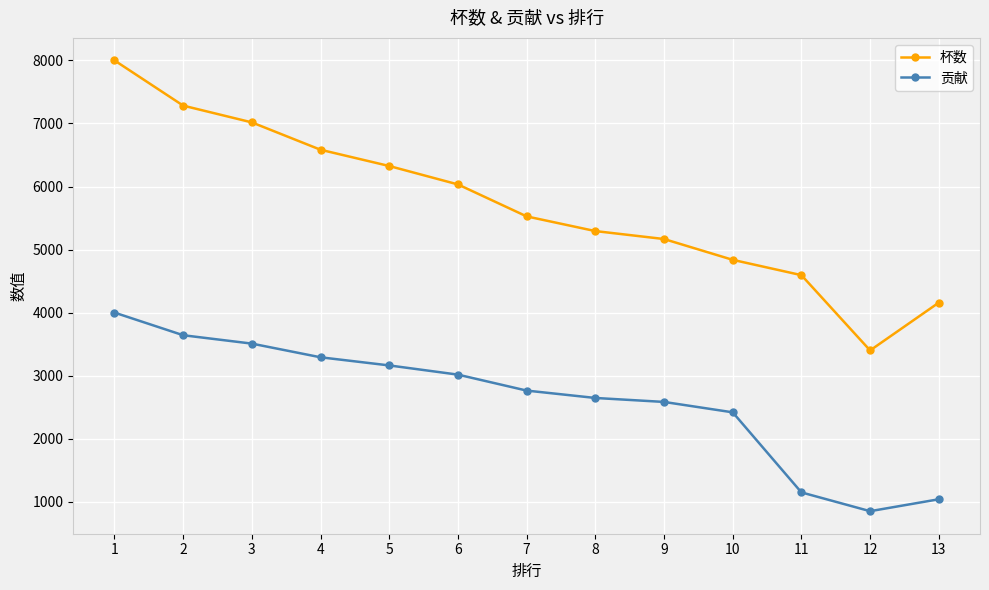

How many categories are shown in the chart?

13